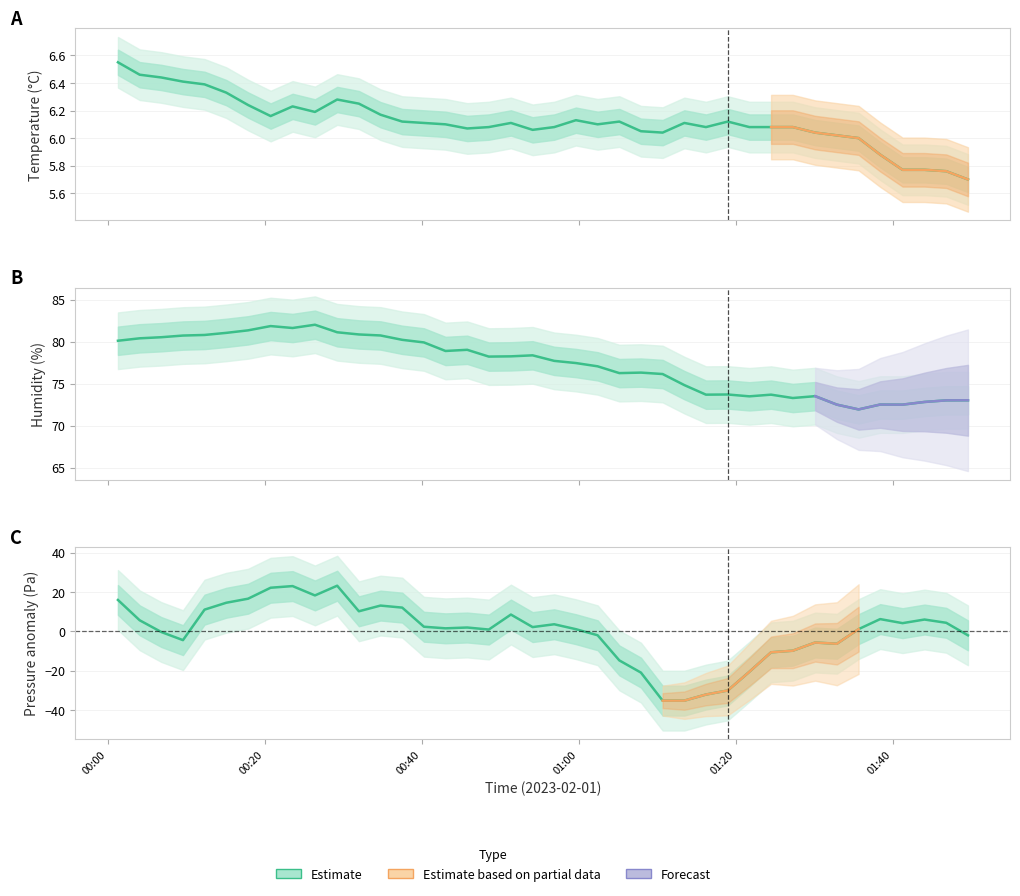

What is the label of the 1st point from the left?

00:00